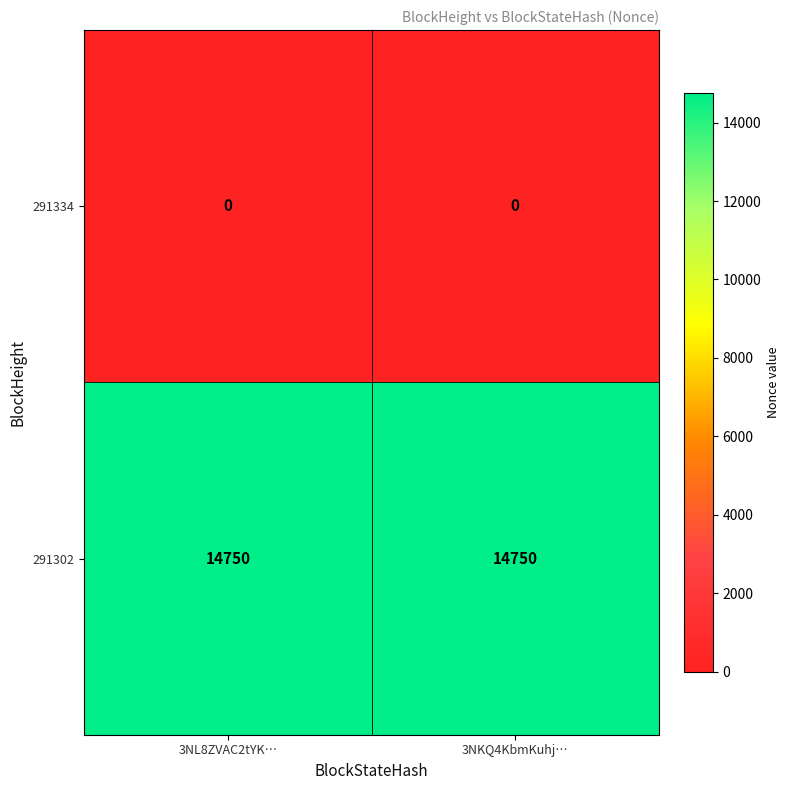

At 3NKQ4KbmKuhj…, list the series in order from smallest to largest.

291334, 291302